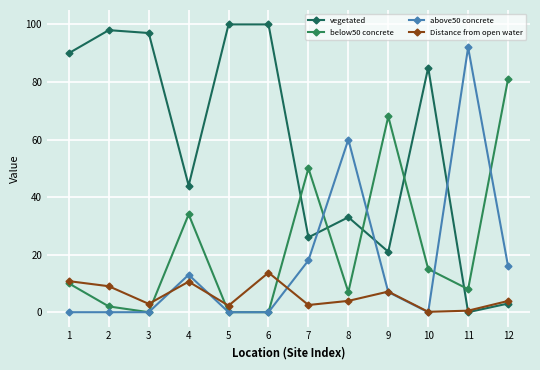

What are all the series names shown in the legend?

vegetated, below50 concrete, above50 concrete, Distance from open water